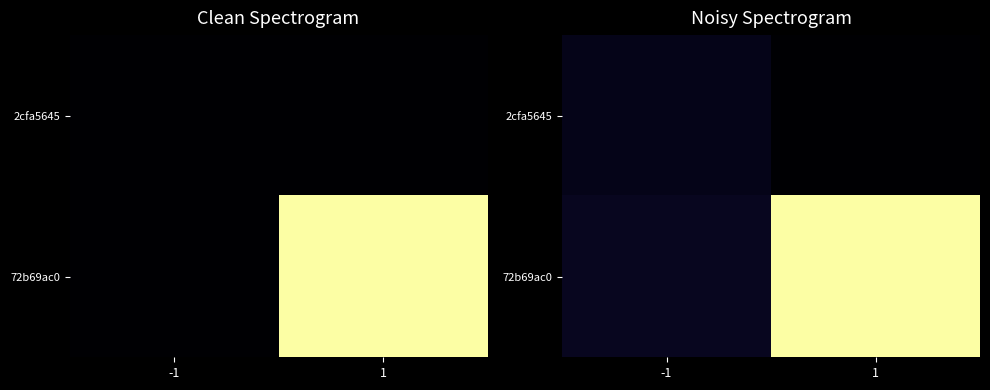

Rank the series at 1 from highest to lowest value.

72b69ac0, 2cfa5645